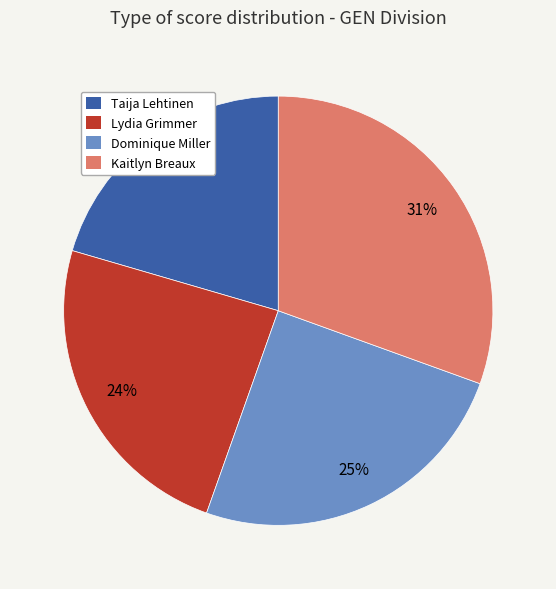

Is the sum of Kaitlyn Breaux and Taija Lehtinen greater than half?

Yes